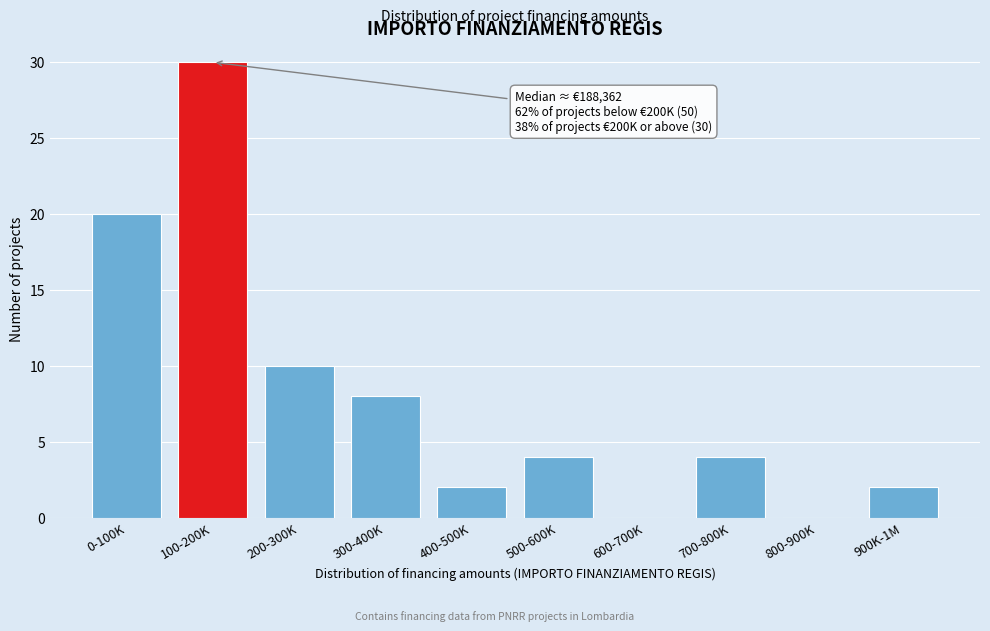

Reading right to left, transcribe all the data shown in this chart.

900K-1M=2	800-900K=0	700-800K=4	600-700K=0	500-600K=4	400-500K=2	300-400K=8	200-300K=10	100-200K=30	0-100K=20